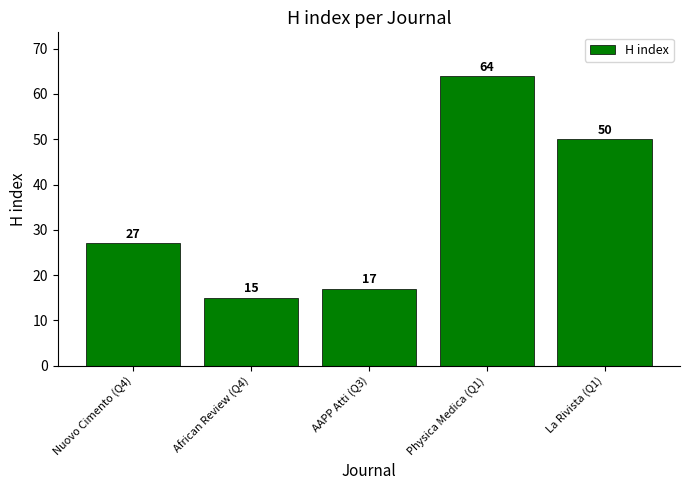

Are the bars horizontal?

No